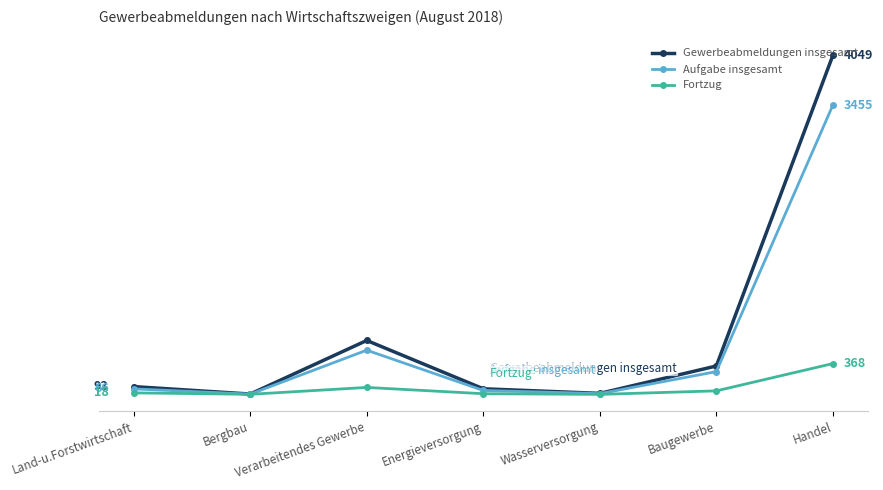

The value of Fortzug at Handel is 480. True or false?

False